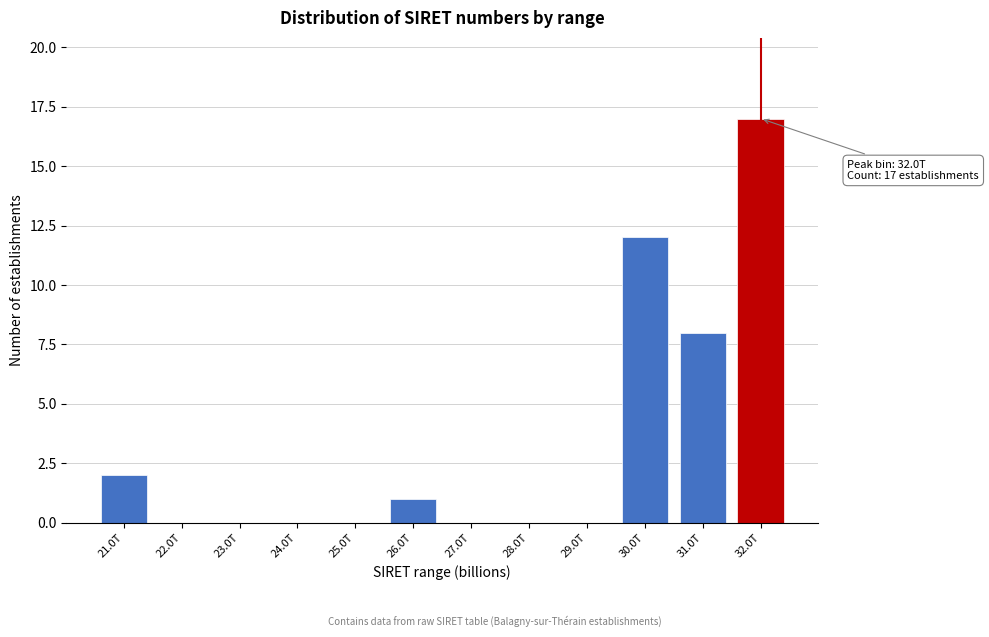

Reading left to right, extract all data points from this chart.

21.0T=2	22.0T=0	23.0T=0	24.0T=0	25.0T=0	26.0T=1	27.0T=0	28.0T=0	29.0T=0	30.0T=12	31.0T=8	32.0T=17